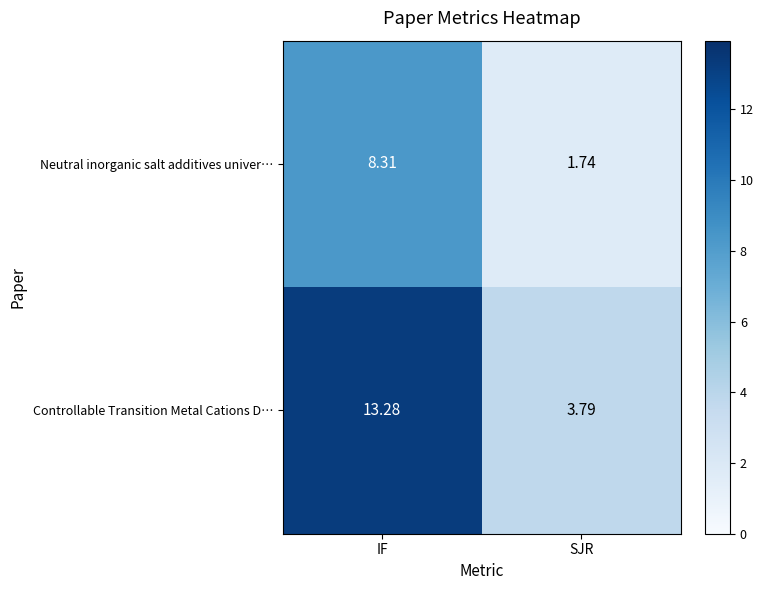

Which category has the highest value in the Neutral inorganic salt additives univer… series?

IF